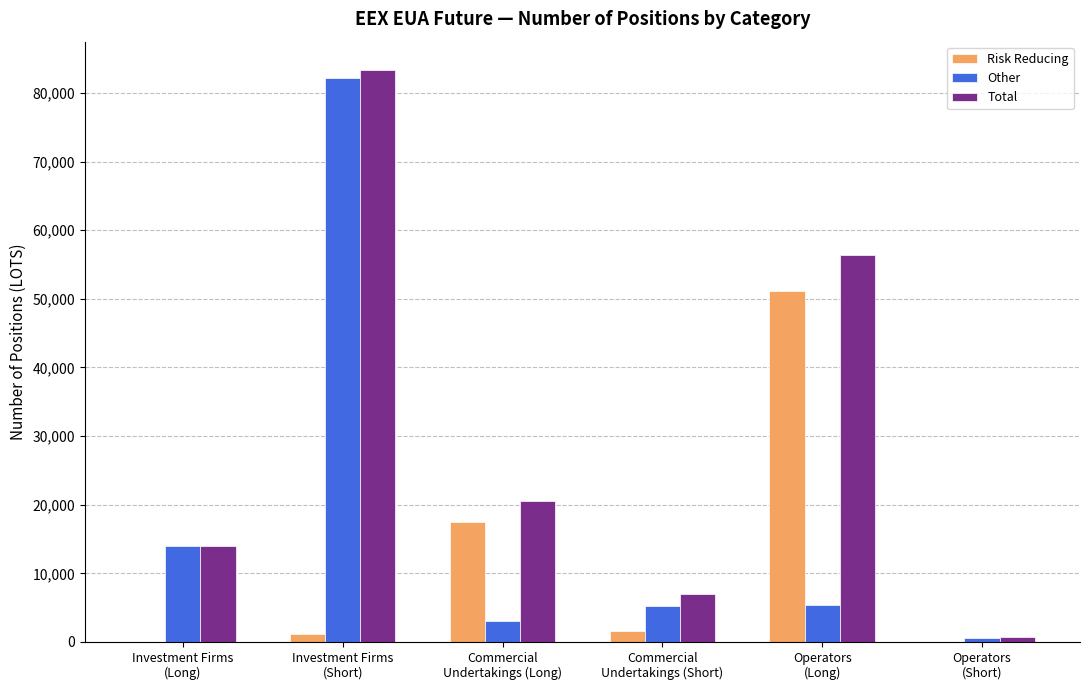

What is the maximum value for Risk Reducing?

51067